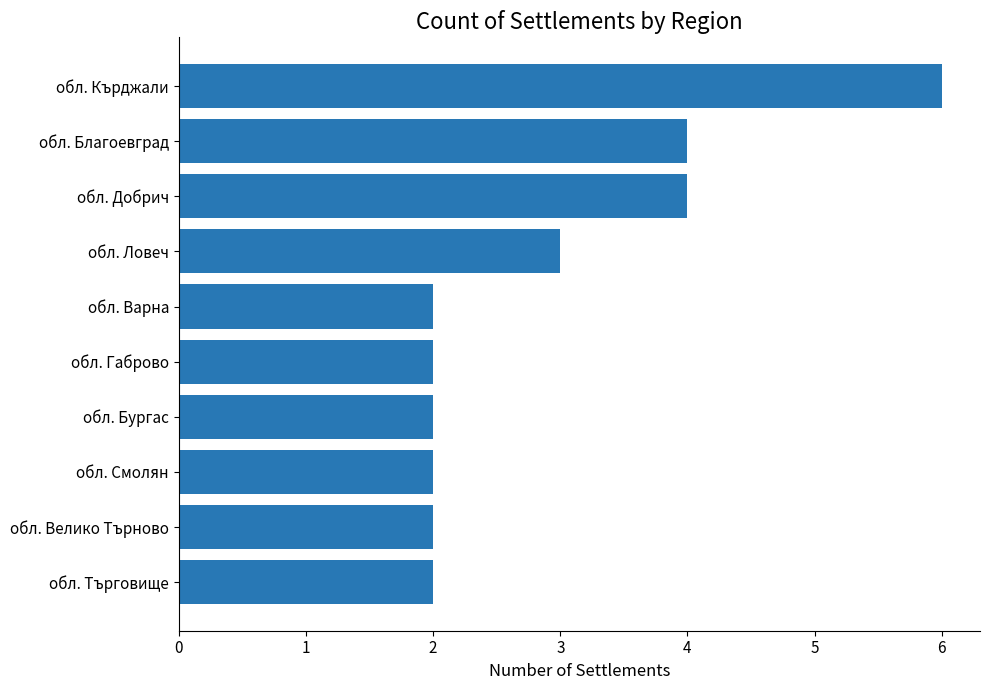

Read the value at обл. Ловеч.

3